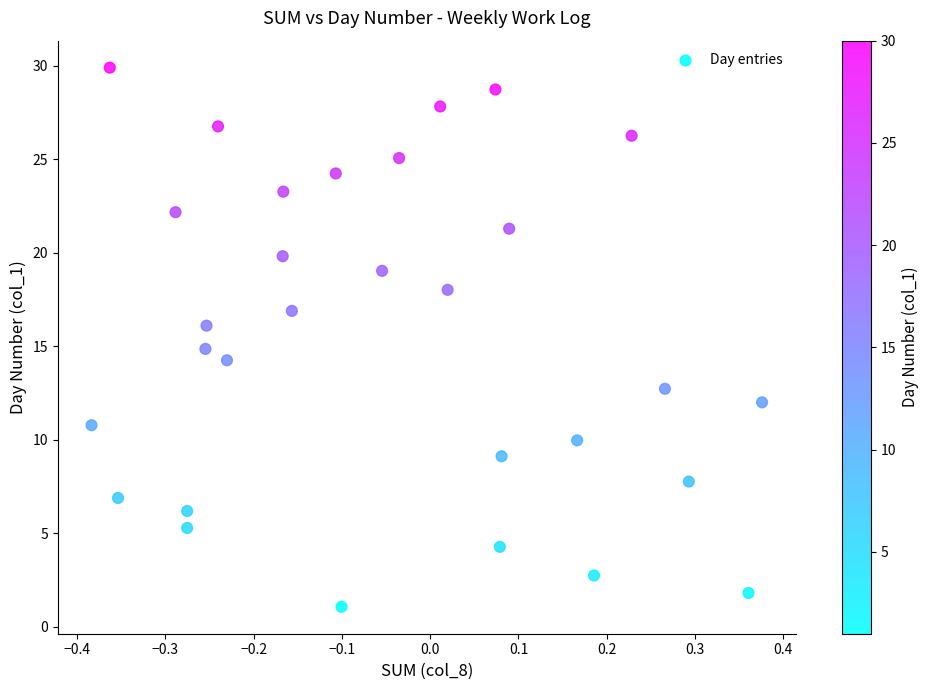

What is the range of Y values (max minus min)?

28.8